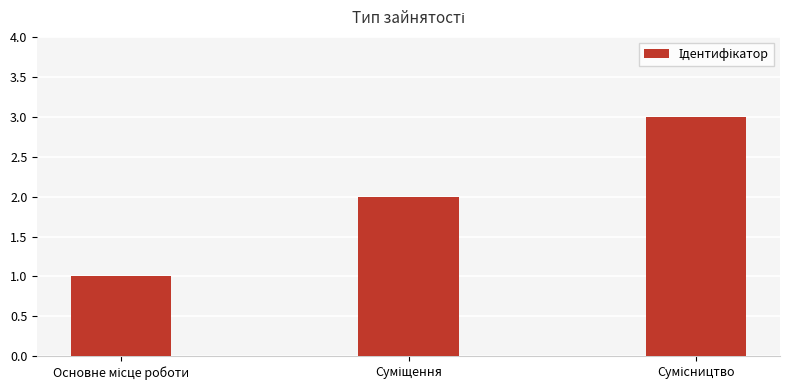

What is the greatest value displayed?

3